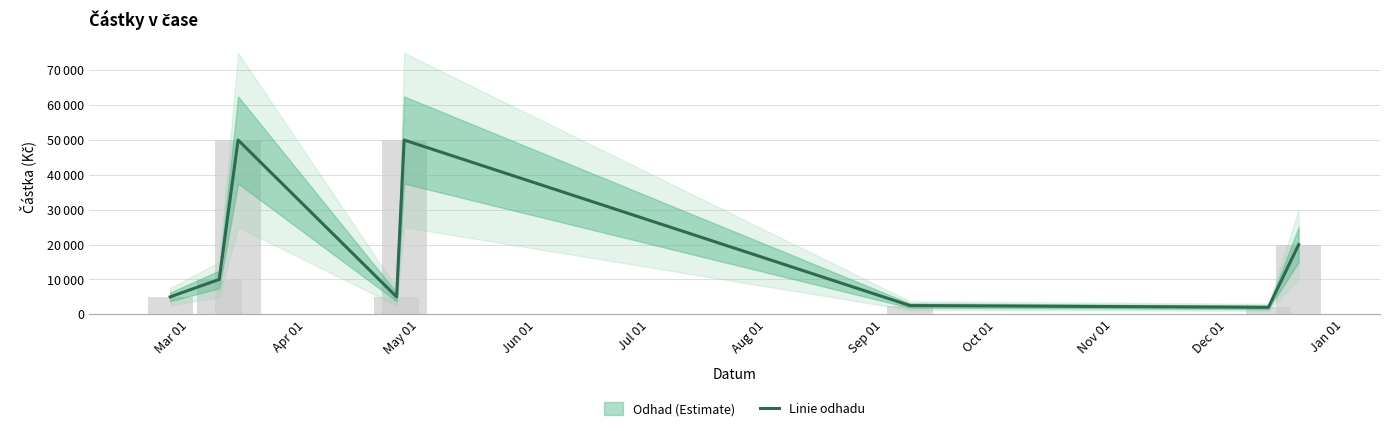

What position from the left is May 01?

3